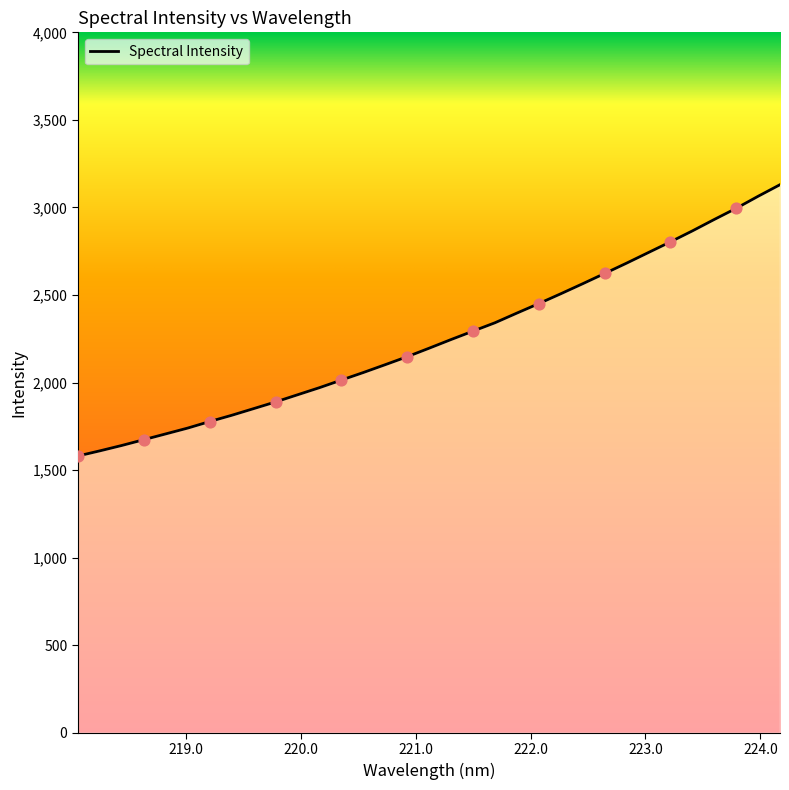

What is the maximum value shown in the chart?

3129.9